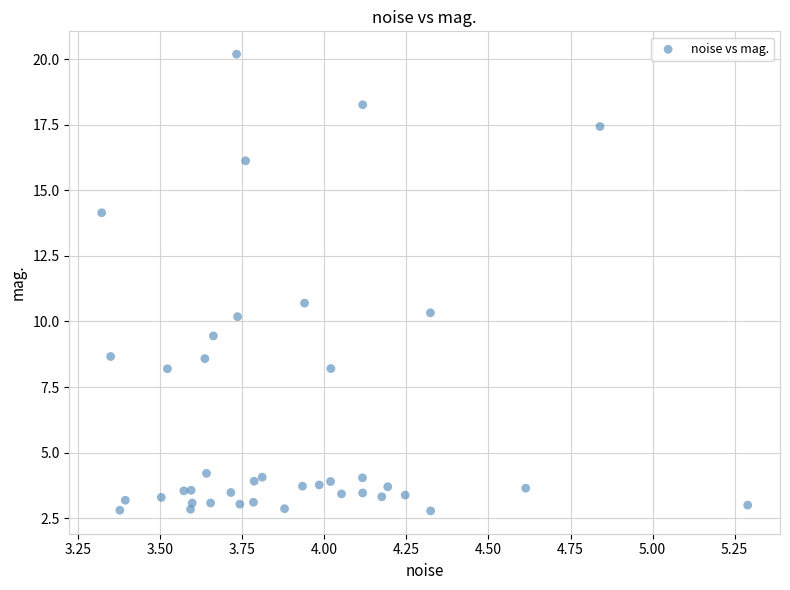

What Y value in the scatter plot is closest to 11?

10.7